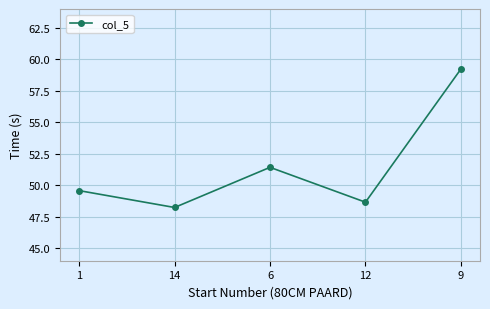

Where is the data nearest to the value 53?

6